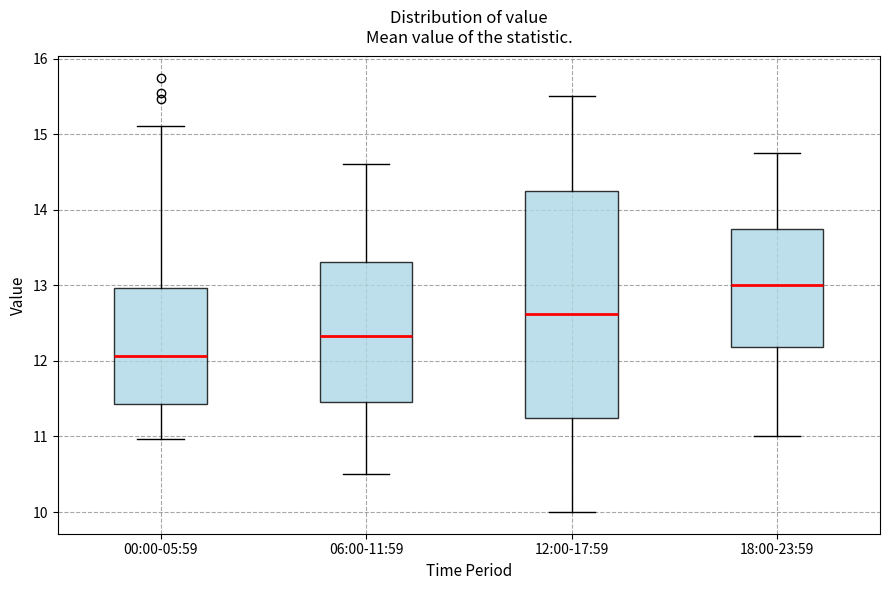

Which box has the highest median line?

18:00-23:59